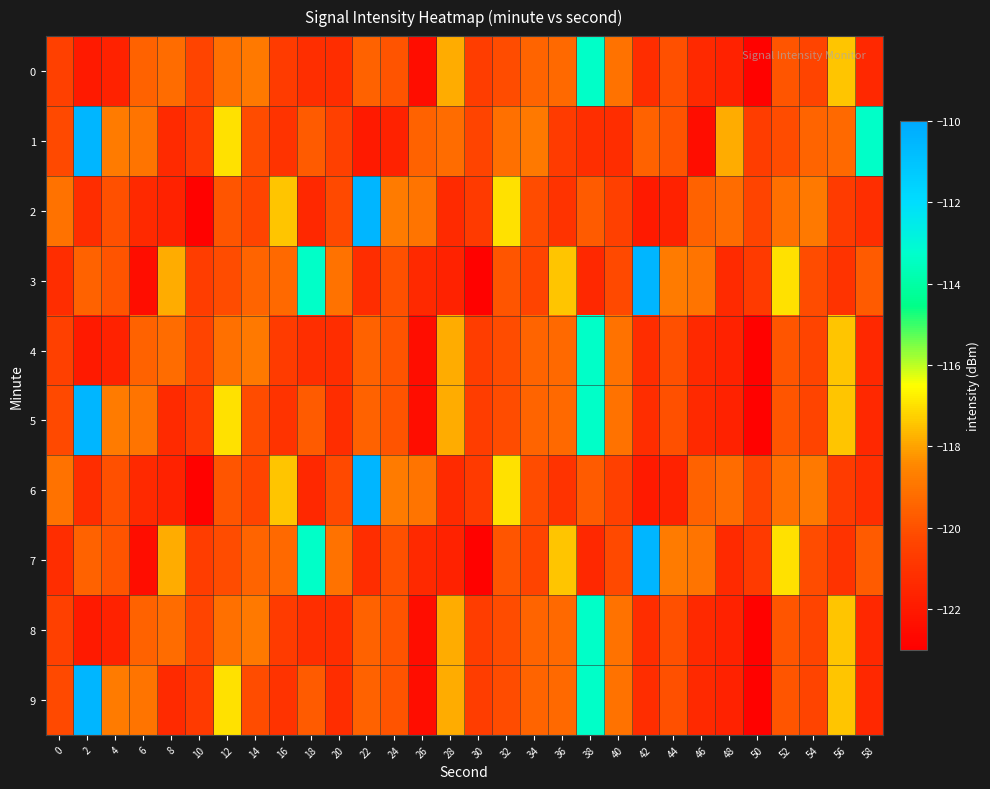

Which has a higher value, 20 or 2?

20